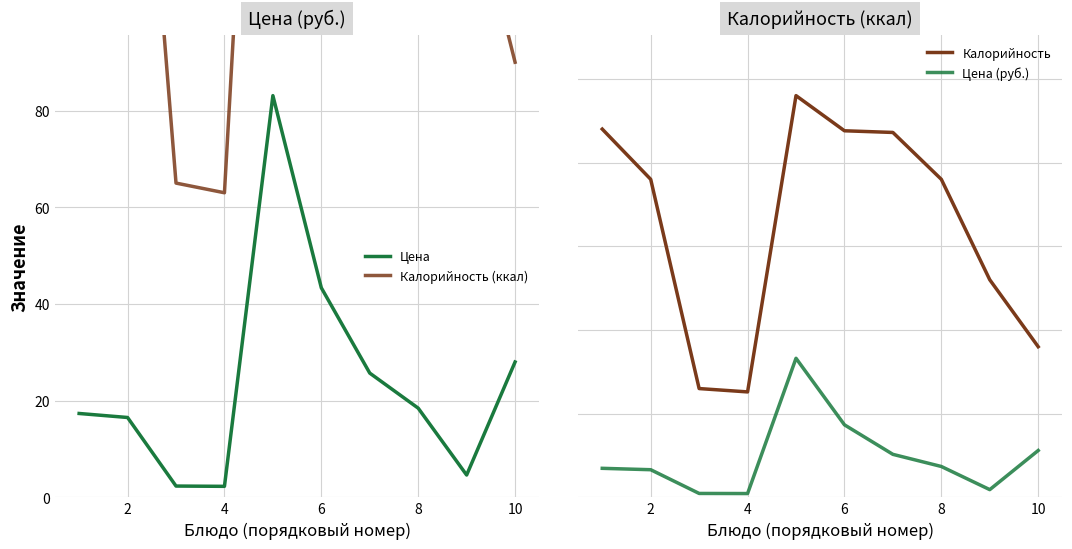

How many data points in Калорийность are above 190?

4